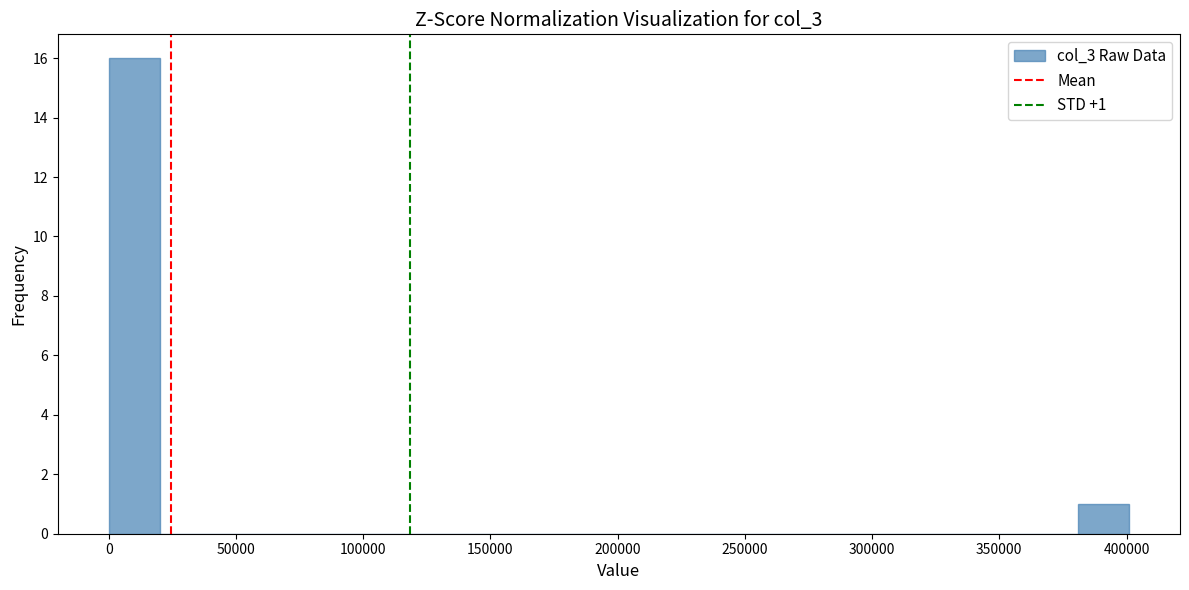

Which range on the x-axis has the tallest bar?

0 to 20000